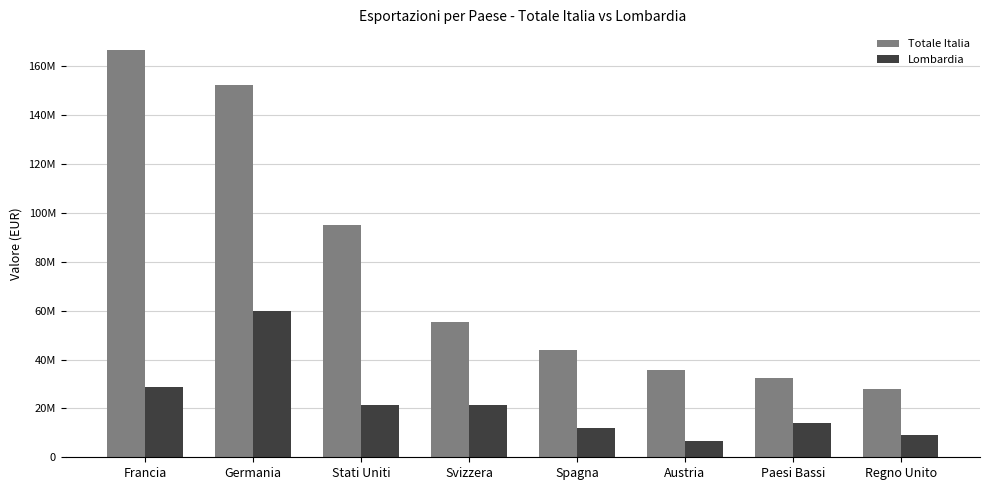

What are all the series names shown in the legend?

Totale Italia, Lombardia